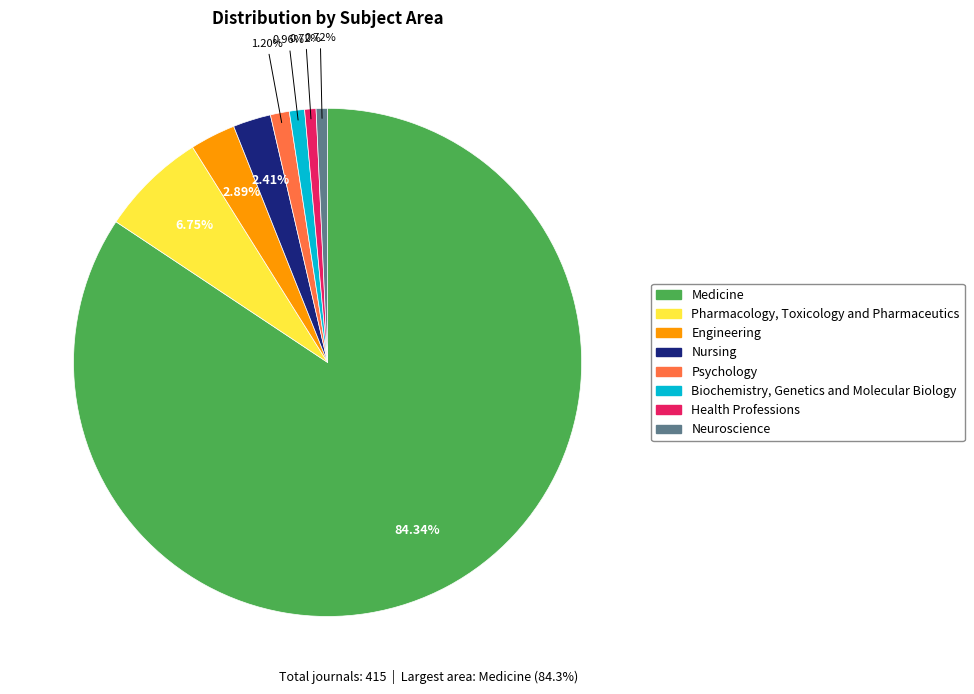

Which category accounts for the majority?

Medicine